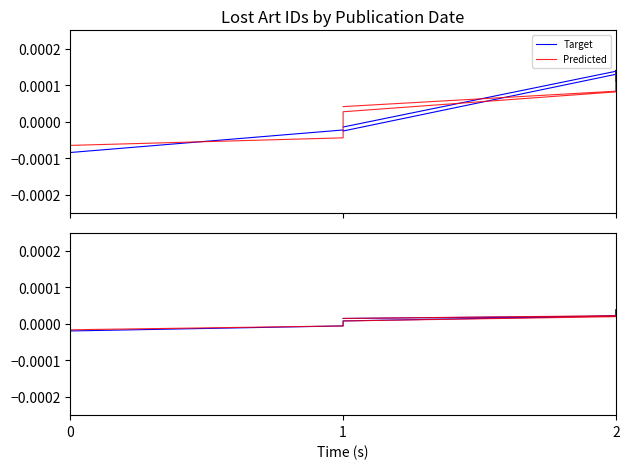

How many times do Target and Predicted cross each other?

5